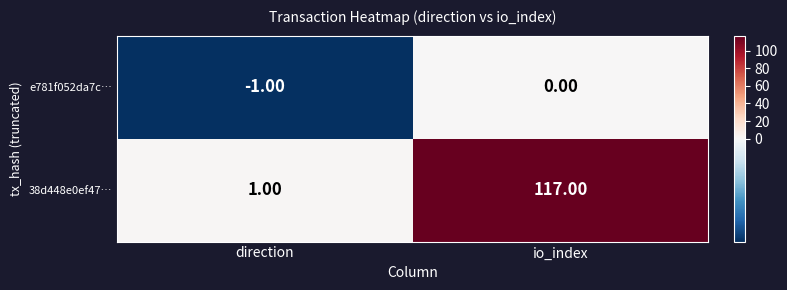

Count the number of data series in this chart.

2